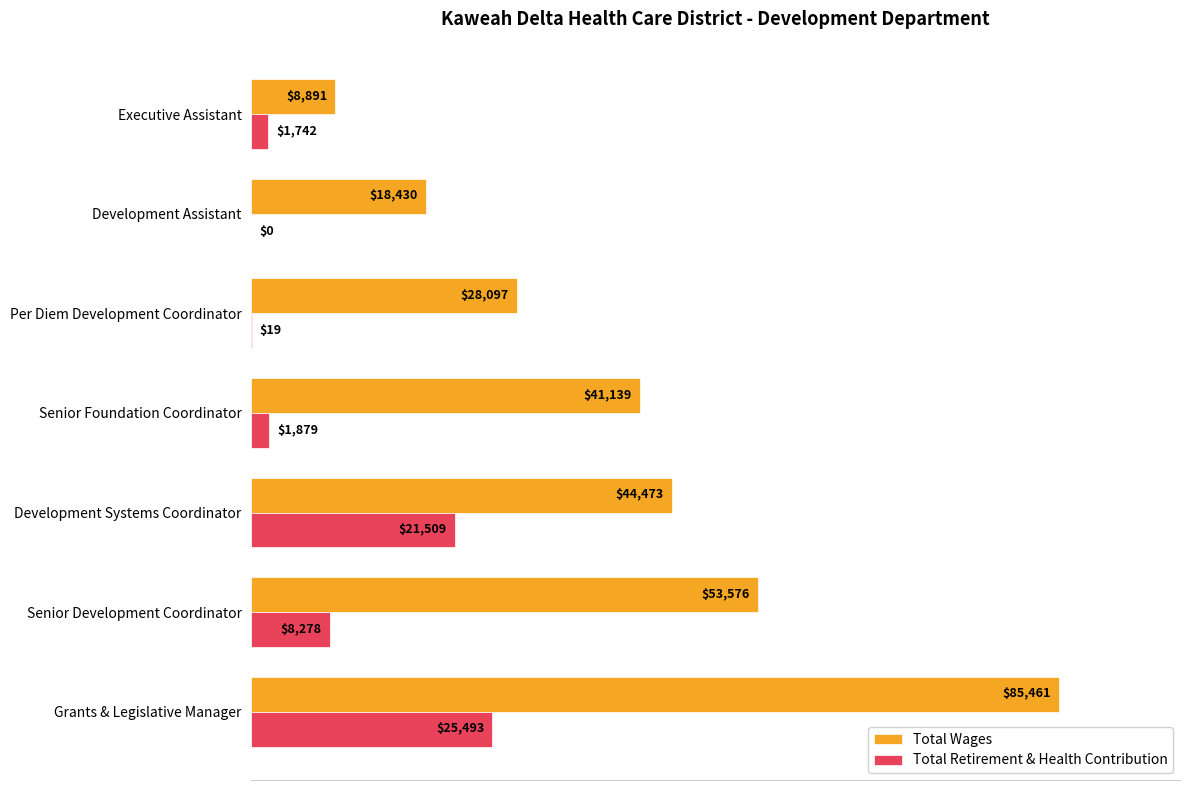

What are all the series names shown in the legend?

Total Wages, Total Retirement & Health Contribution